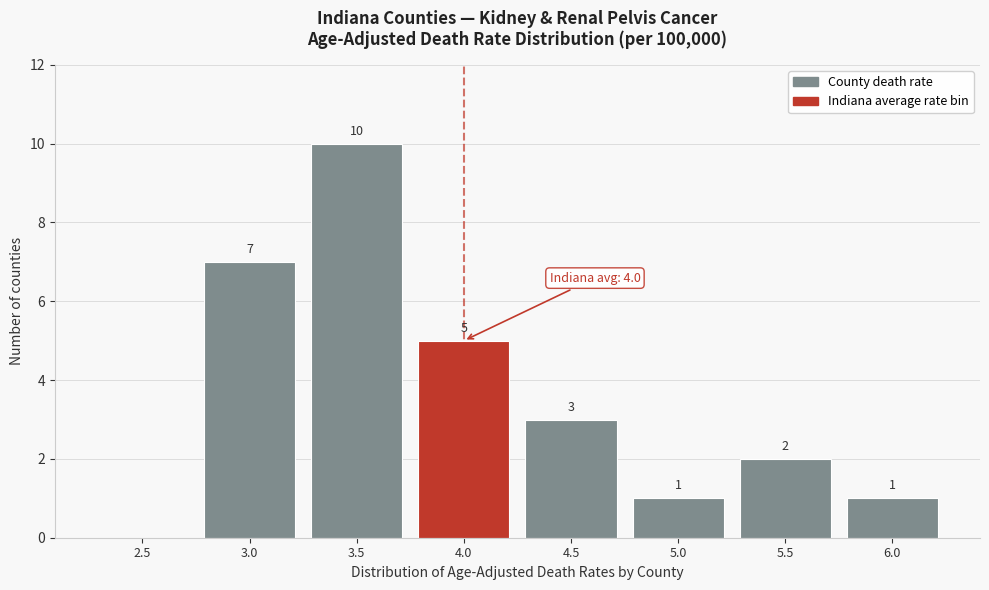

Reading left to right, transcribe all the data shown in this chart.

2.5=0	3.0=7	3.5=10	4.0=5	4.5=3	5.0=1	5.5=2	6.0=1